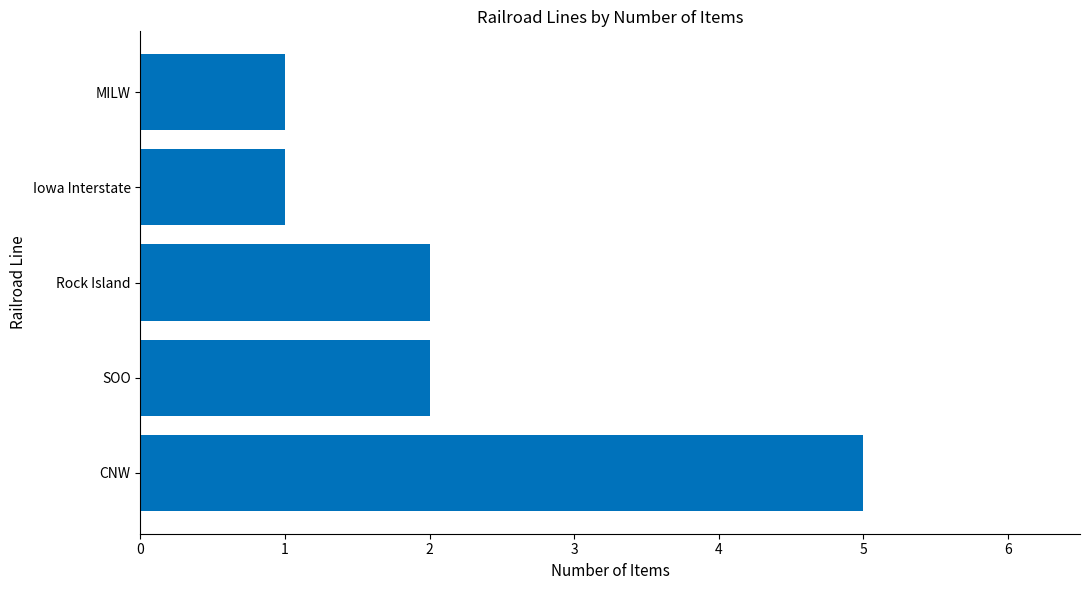

How many data points are less than 2?

2